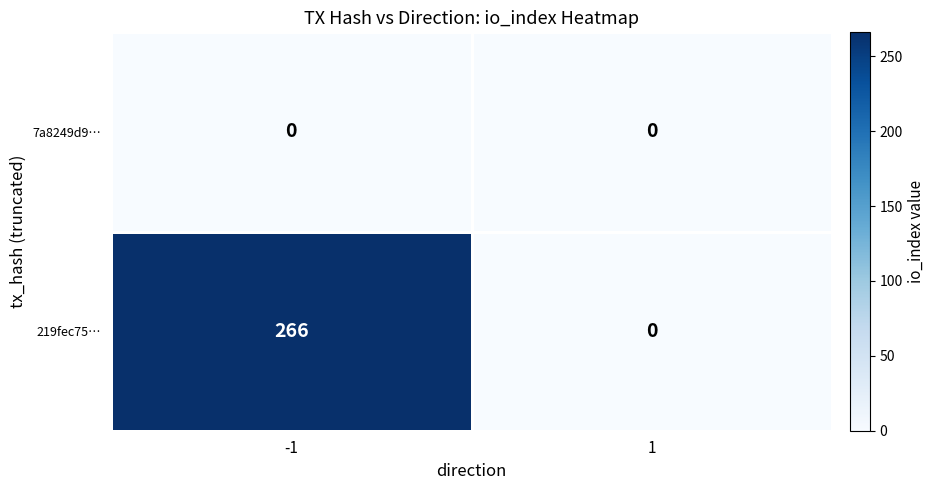

List the series in order of their peak value, highest first.

219fec75…, 7a8249d9…